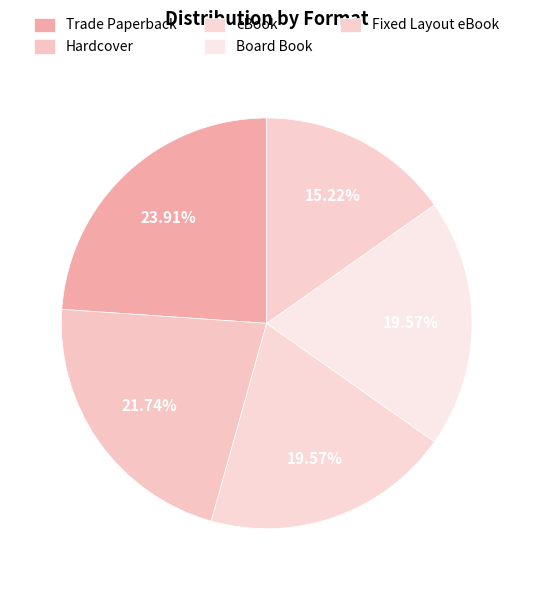

Which category has the smallest portion of the pie?

Fixed Layout eBook